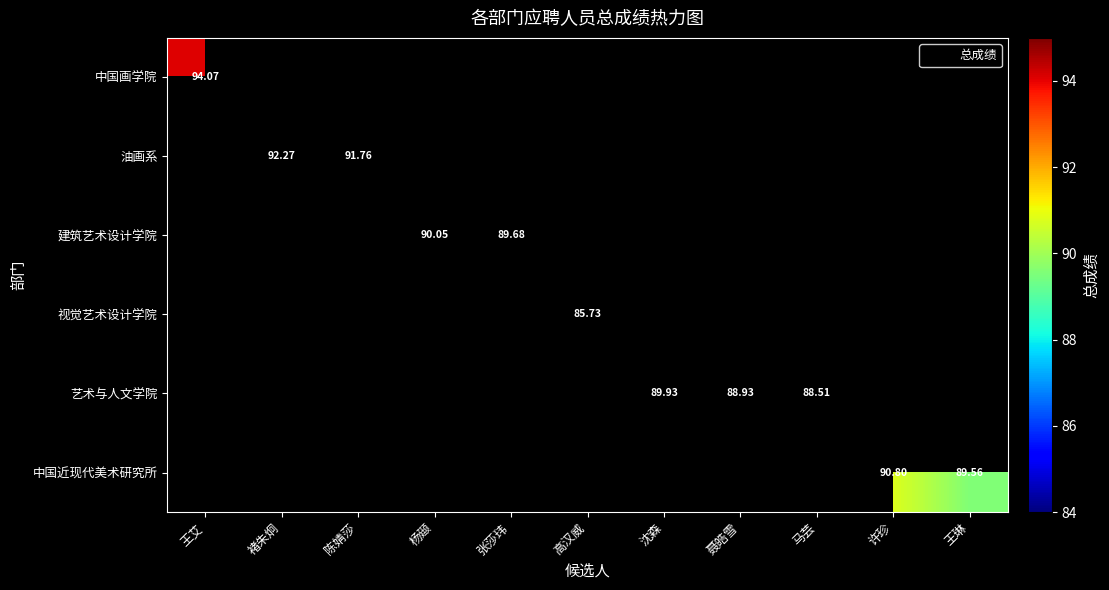

Is it true that 艺术与人文学院 equals 88.5 at 马芸?

True